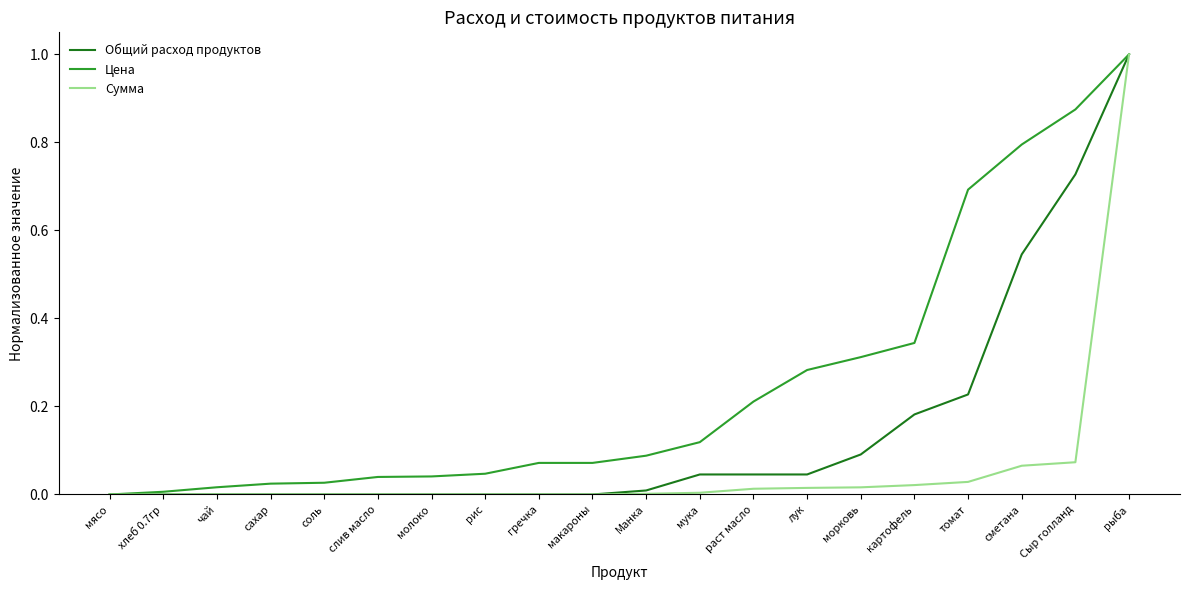

At which label does Сумма reach its peak?

рыба